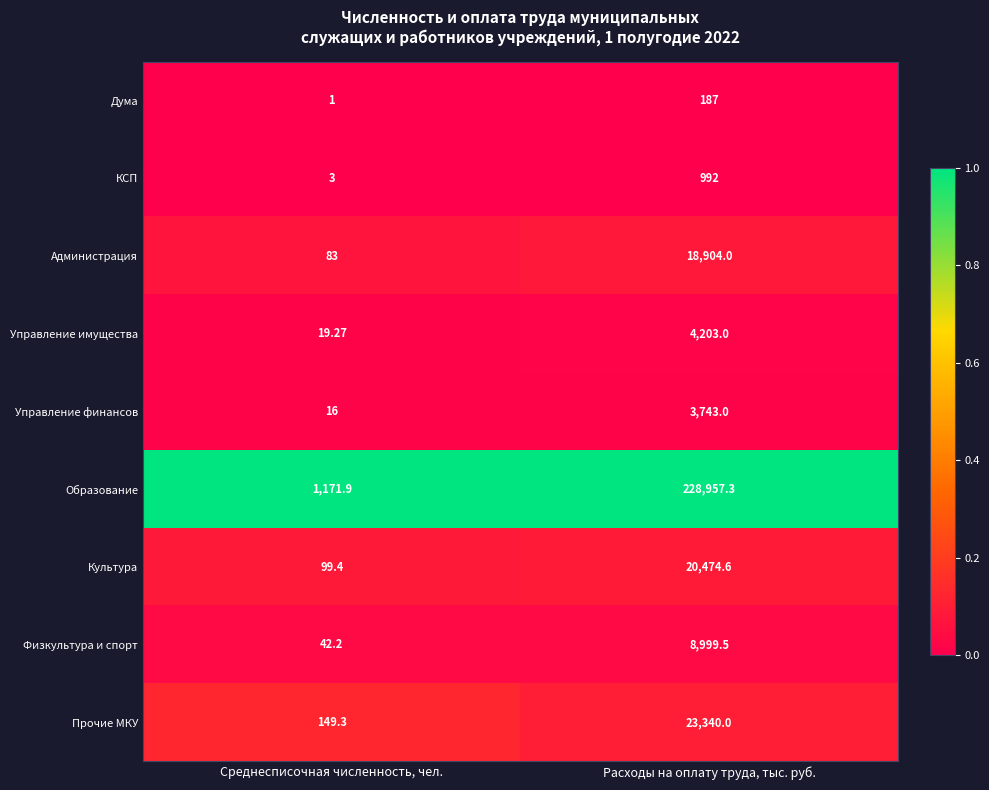

Where does the Культура series first go above 20474?

Расходы на оплату труда, тыс. руб.